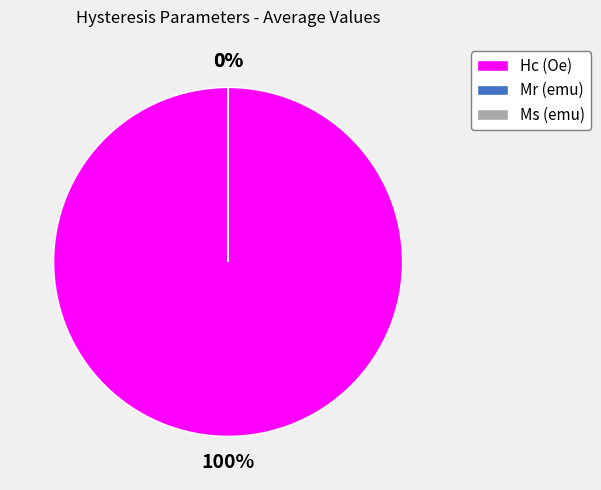

What percentage is the Hc (Oe) slice, to the nearest percent?

100%